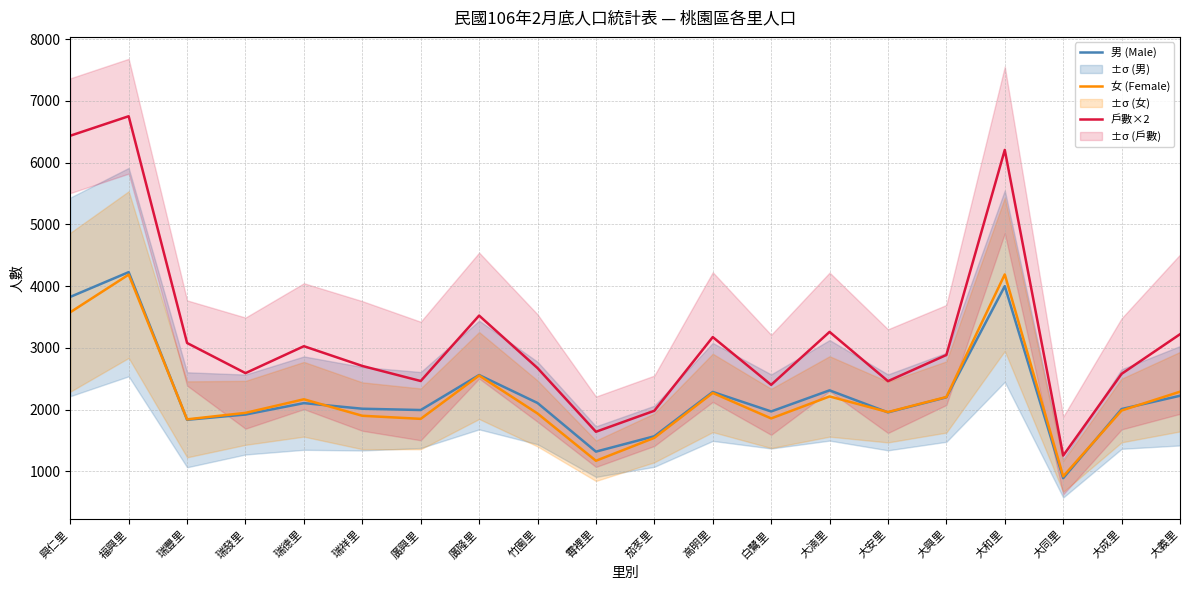

Which has a higher value, 瑞豐里 or 大成里?

大成里